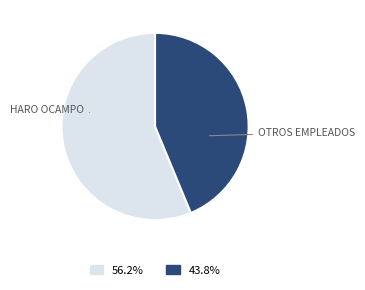

Is there any slice that represents more than half of the pie?

Yes